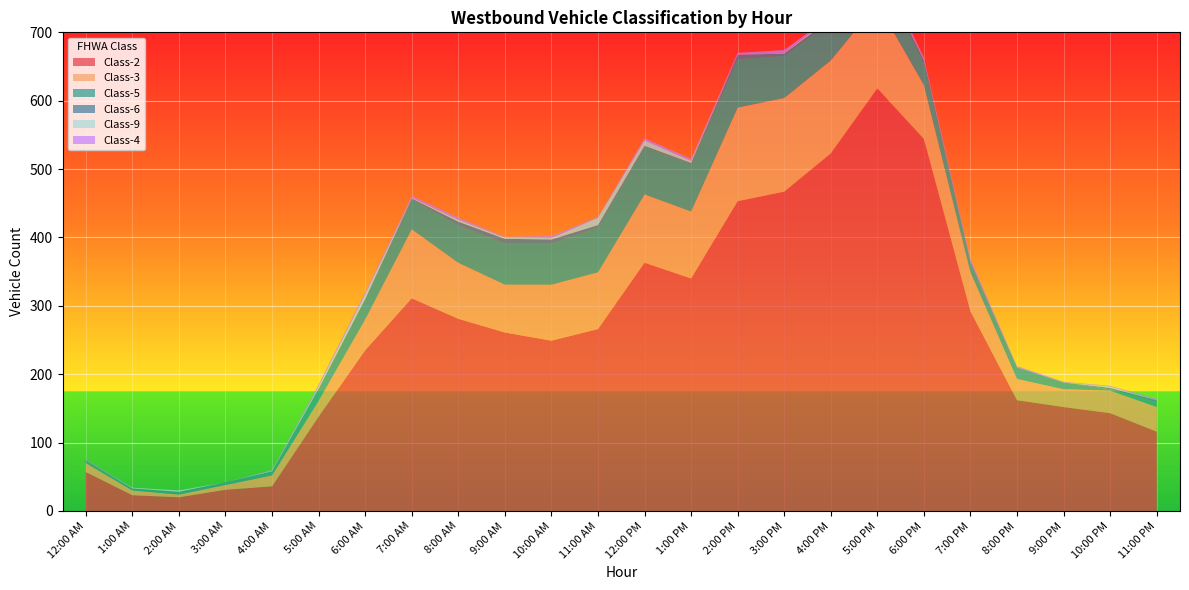

Reading left to right, list all the values displayed in this chart.

Class-2: 12:00 AM=57	1:00 AM=23	2:00 AM=20	3:00 AM=31	4:00 AM=36	5:00 AM=138	6:00 AM=235	7:00 AM=311	8:00 AM=281	9:00 AM=261	10:00 AM=249	11:00 AM=266	12:00 PM=363	1:00 PM=340	2:00 PM=453	3:00 PM=467	4:00 PM=523	5:00 PM=618	6:00 PM=544	7:00 PM=292	8:00 PM=162	9:00 PM=152	10:00 PM=143	11:00 PM=116
Class-3: 12:00 AM=13	1:00 AM=7	2:00 AM=4	3:00 AM=7	4:00 AM=16	5:00 AM=23	6:00 AM=45	7:00 AM=101	8:00 AM=82	9:00 AM=70	10:00 AM=82	11:00 AM=83	12:00 PM=100	1:00 PM=98	2:00 PM=137	3:00 PM=137	4:00 PM=136	5:00 PM=124	6:00 PM=79	7:00 PM=57	8:00 PM=31	9:00 PM=26	10:00 PM=33	11:00 PM=36
Class-5: 12:00 AM=3	1:00 AM=3	2:00 AM=4	3:00 AM=4	4:00 AM=6	5:00 AM=17	6:00 AM=29	7:00 AM=44	8:00 AM=55	9:00 AM=60	10:00 AM=60	11:00 AM=66	12:00 PM=70	1:00 PM=70	2:00 PM=71	3:00 PM=62	4:00 PM=58	5:00 PM=53	6:00 PM=32	7:00 PM=14	8:00 PM=17	9:00 PM=10	10:00 PM=2	11:00 PM=7
Class-6: 12:00 AM=1	1:00 AM=0	2:00 AM=0	3:00 AM=0	4:00 AM=0	5:00 AM=1	6:00 AM=1	7:00 AM=1	8:00 AM=5	9:00 AM=7	10:00 AM=6	11:00 AM=3	12:00 PM=1	1:00 PM=1	2:00 PM=6	3:00 PM=3	4:00 PM=2	5:00 PM=2	6:00 PM=4	7:00 PM=2	8:00 PM=0	9:00 PM=0	10:00 PM=2	11:00 PM=3
Class-9: 12:00 AM=0	1:00 AM=1	2:00 AM=2	3:00 AM=0	4:00 AM=1	5:00 AM=3	6:00 AM=7	7:00 AM=1	8:00 AM=3	9:00 AM=2	10:00 AM=2	11:00 AM=11	12:00 PM=8	1:00 PM=3	2:00 PM=0	3:00 PM=1	4:00 PM=3	5:00 PM=2	6:00 PM=1	7:00 PM=0	8:00 PM=0	9:00 PM=0	10:00 PM=2	11:00 PM=0
Class-4: 12:00 AM=1	1:00 AM=0	2:00 AM=0	3:00 AM=0	4:00 AM=1	5:00 AM=3	6:00 AM=3	7:00 AM=3	8:00 AM=3	9:00 AM=1	10:00 AM=3	11:00 AM=1	12:00 PM=3	1:00 PM=3	2:00 PM=3	3:00 PM=4	4:00 PM=2	5:00 PM=5	6:00 PM=3	7:00 PM=4	8:00 PM=2	9:00 PM=1	10:00 PM=1	11:00 PM=2